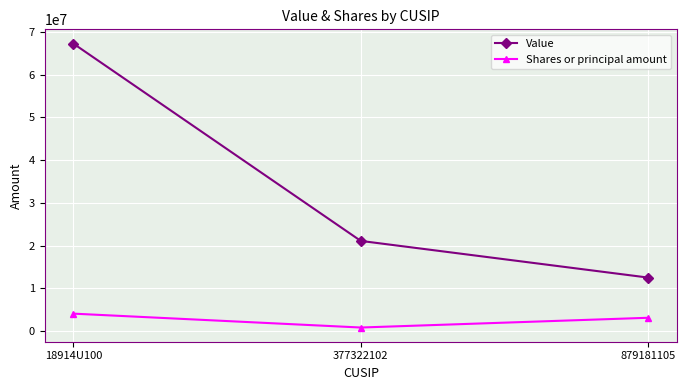

The value of Shares or principal amount at 18914U100 is 4072995. True or false?

True